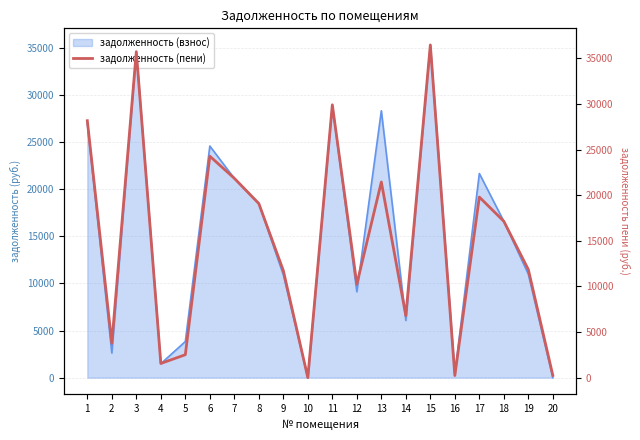

The value of задолженность (взнос) at 12 is 6220.9. True or false?

False